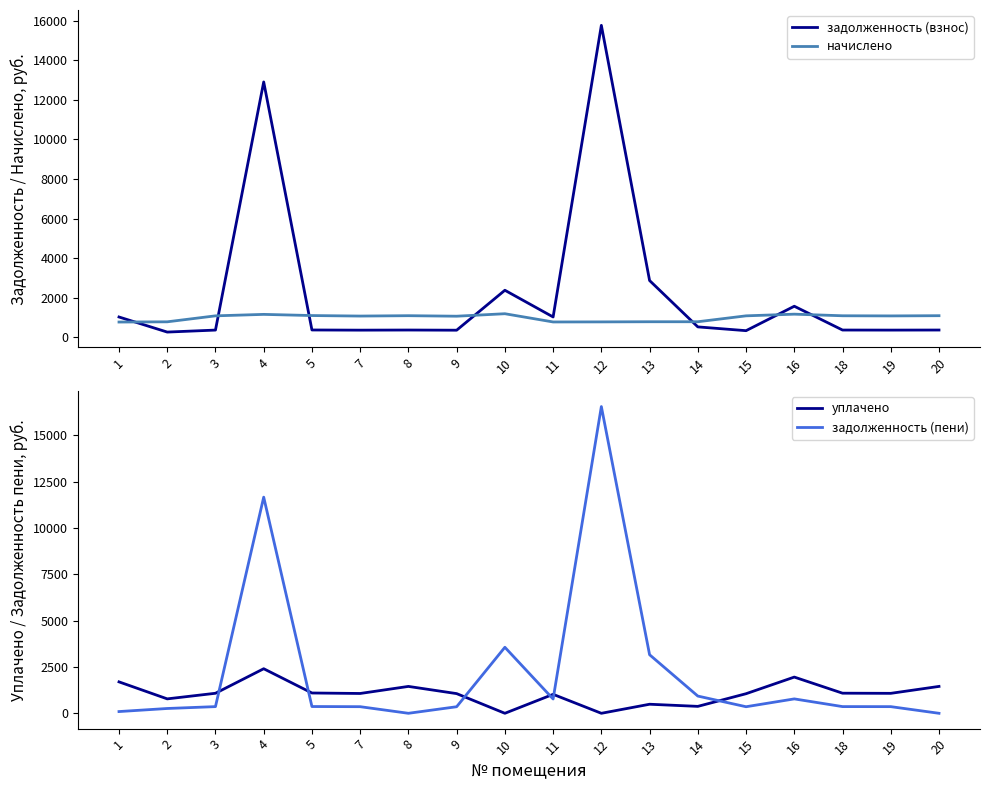

Where do начислено and задолженность (пени) first cross each other?

3 and 4